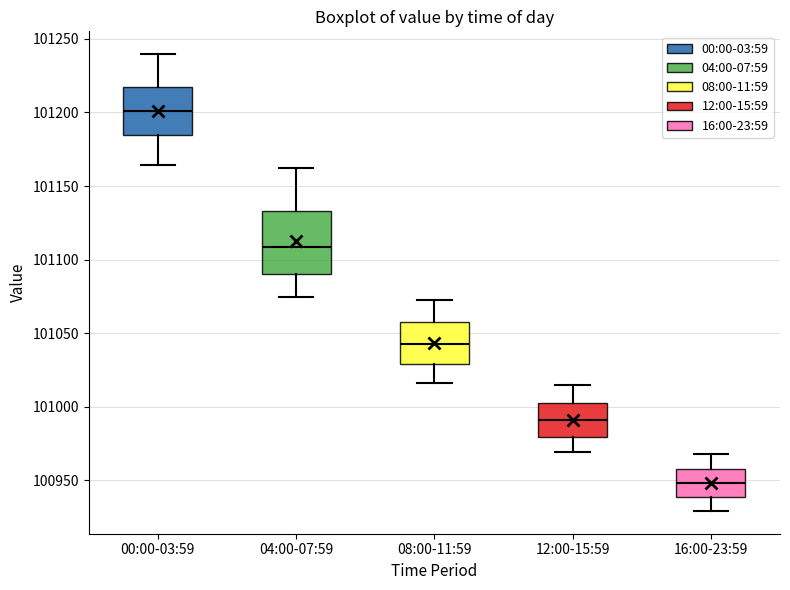

Reading left to right, transcribe this box plot: for each box, give where its median line is, the range the box spans, and where its two whiskers end, as read against the y-axis. The values are not printed on the chart, so give them approximately, as read against the axis.

00:00-03:59: median 101200, box 101185 to 101220, whiskers 101165 to 101240
04:00-07:59: median 101110, box 101090 to 101135, whiskers 101075 to 101165
08:00-11:59: median 101045, box 101030 to 101055, whiskers 101015 to 101075
12:00-15:59: median 100990, box 100980 to 101005, whiskers 100970 to 101015
16:00-23:59: median 100950, box 100940 to 100960, whiskers 100930 to 100970